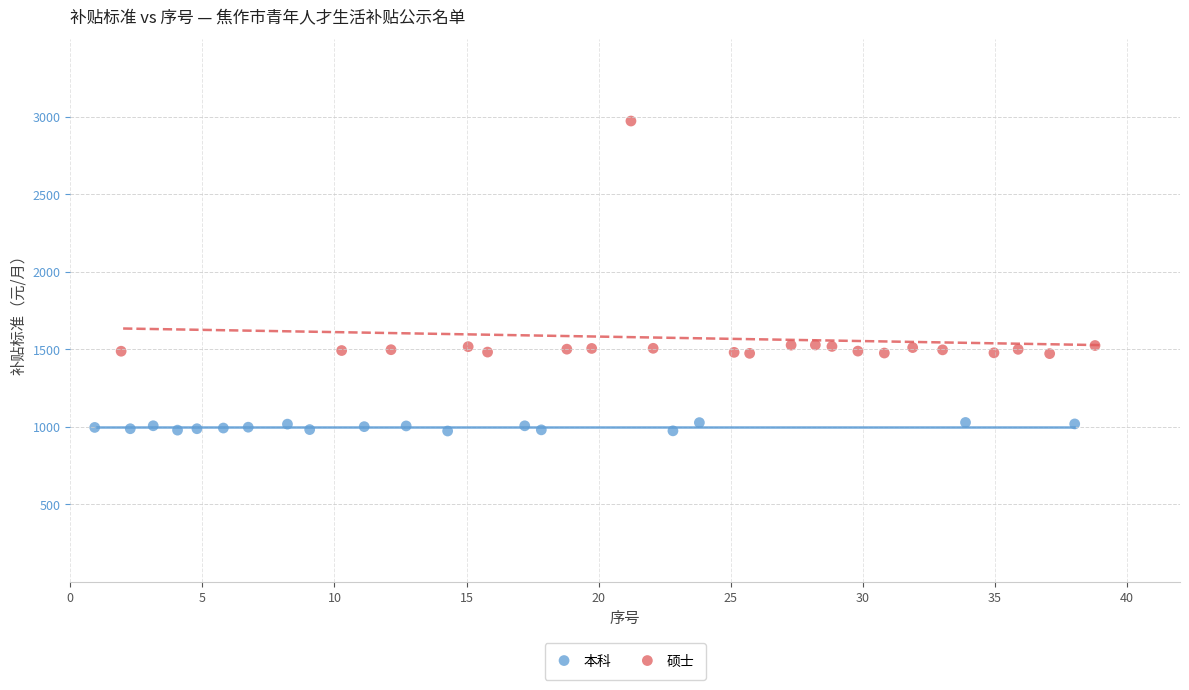

Which series reaches the maximum Y coordinate?

硕士